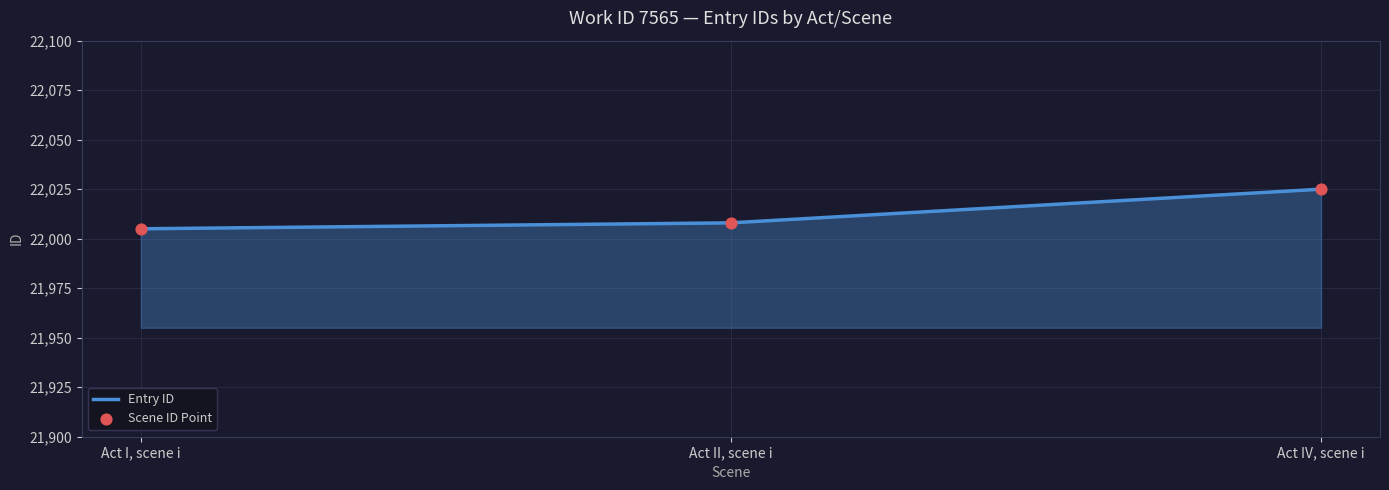

What is the maximum value shown in the chart?

22025